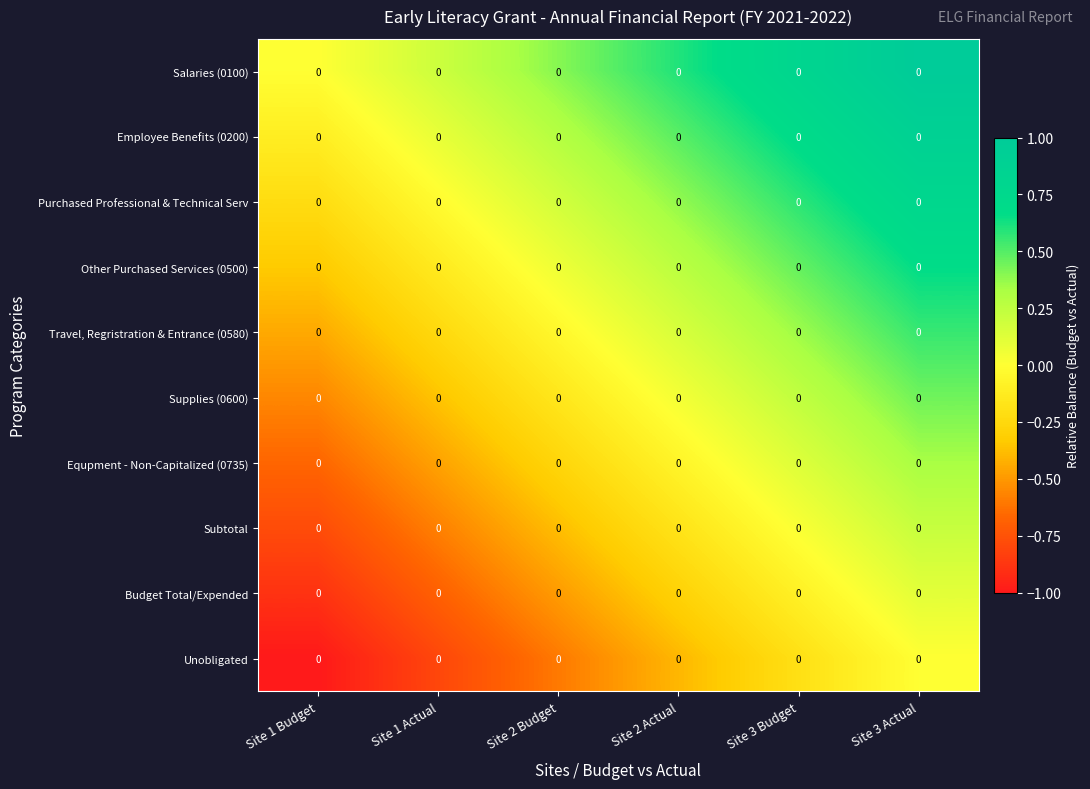

Reading left to right, extract all data points from this chart.

Salaries (0100): Site 1 Budget=0.0	Site 1 Actual=0.0	Site 2 Budget=0.0	Site 2 Actual=0.0	Site 3 Budget=0.0	Site 3 Actual=0.0
Employee Benefits (0200): Site 1 Budget=0.0	Site 1 Actual=0.0	Site 2 Budget=0.0	Site 2 Actual=0.0	Site 3 Budget=0.0	Site 3 Actual=0.0
Purchased Professional & Technical Serv: Site 1 Budget=0.0	Site 1 Actual=0.0	Site 2 Budget=0.0	Site 2 Actual=0.0	Site 3 Budget=0.0	Site 3 Actual=0.0
Other Purchased Services (0500): Site 1 Budget=0.0	Site 1 Actual=0.0	Site 2 Budget=0.0	Site 2 Actual=0.0	Site 3 Budget=0.0	Site 3 Actual=0.0
Travel, Regristration & Entrance (0580): Site 1 Budget=0.0	Site 1 Actual=0.0	Site 2 Budget=0.0	Site 2 Actual=0.0	Site 3 Budget=0.0	Site 3 Actual=0.0
Supplies (0600): Site 1 Budget=0.0	Site 1 Actual=0.0	Site 2 Budget=0.0	Site 2 Actual=0.0	Site 3 Budget=0.0	Site 3 Actual=0.0
Equpment - Non-Capitalized (0735): Site 1 Budget=0.0	Site 1 Actual=0.0	Site 2 Budget=0.0	Site 2 Actual=0.0	Site 3 Budget=0.0	Site 3 Actual=0.0
Subtotal: Site 1 Budget=0.0	Site 1 Actual=0.0	Site 2 Budget=0.0	Site 2 Actual=0.0	Site 3 Budget=0.0	Site 3 Actual=0.0
Budget Total/Expended: Site 1 Budget=0.0	Site 1 Actual=0.0	Site 2 Budget=0.0	Site 2 Actual=0.0	Site 3 Budget=0.0	Site 3 Actual=0.0
Unobligated: Site 1 Budget=0.0	Site 1 Actual=0.0	Site 2 Budget=0.0	Site 2 Actual=0.0	Site 3 Budget=0.0	Site 3 Actual=0.0